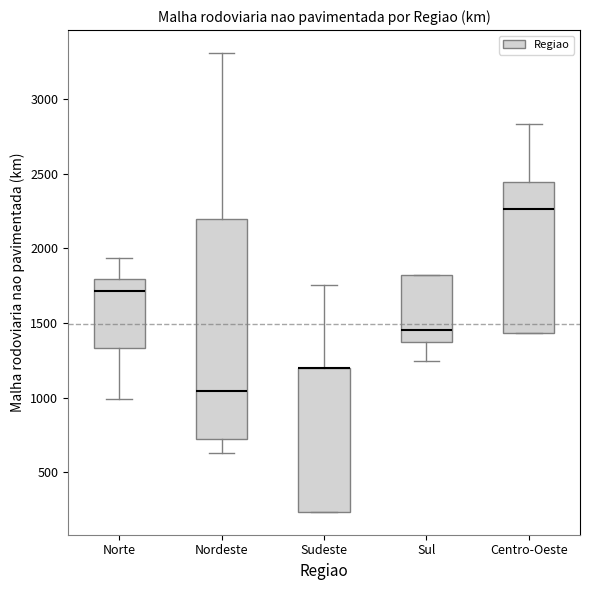

Where is the lower edge of the box for Sudeste on the y-axis? The values are not printed on the chart, so give them approximately, as read against the axis.

250